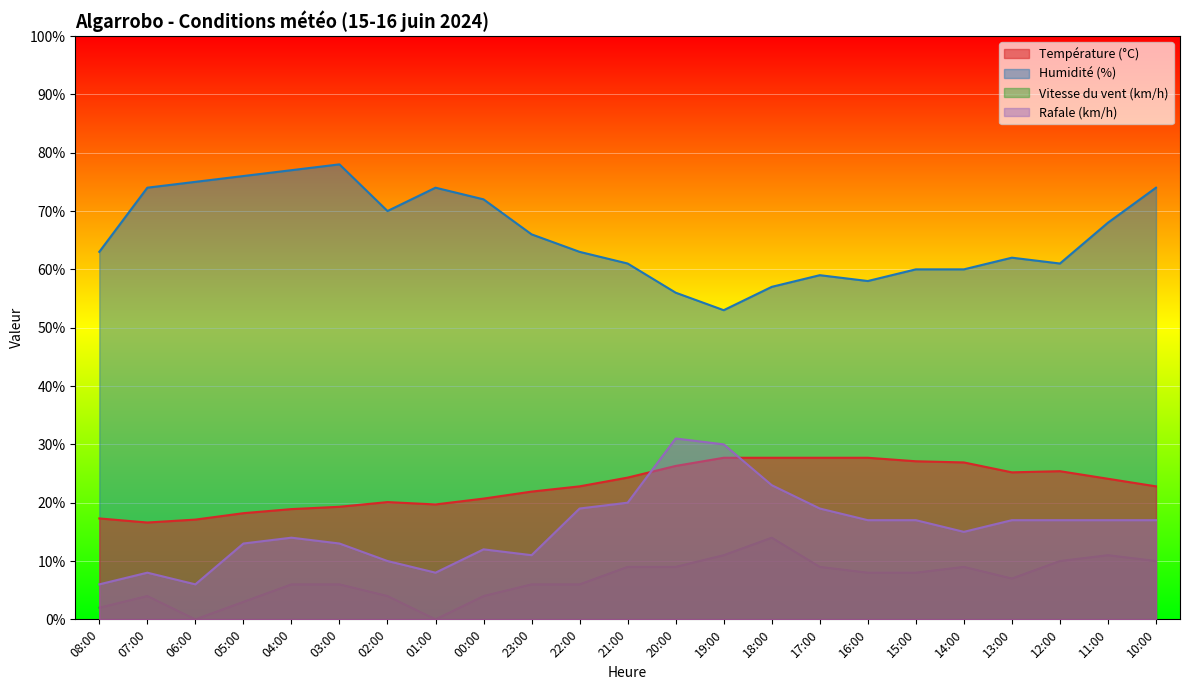

At which label does Vitesse du vent (km/h) first exceed 7?

21:00